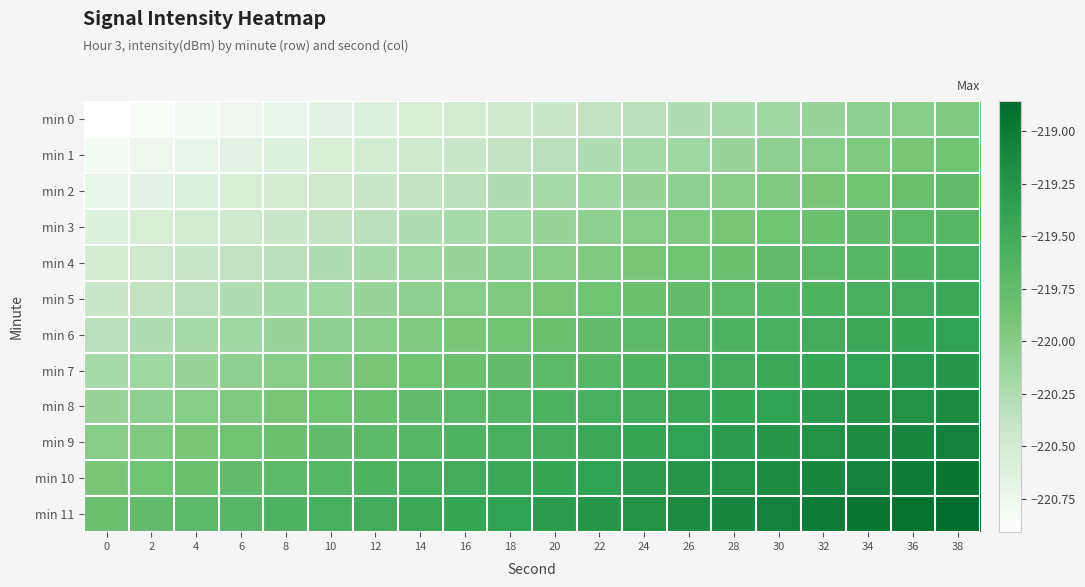

Reading left to right, what are all the values shown in this chart?

min 0: 0=-220.9	2=-220.9	4=-220.8	6=-220.8	8=-220.7	10=-220.7	12=-220.6	14=-220.6	16=-220.5	18=-220.5	20=-220.4	22=-220.4	24=-220.3	26=-220.3	28=-220.2	30=-220.2	32=-220.1	34=-220.1	36=-220.0	38=-220.0
min 1: 0=-220.8	2=-220.8	4=-220.7	6=-220.7	8=-220.6	10=-220.6	12=-220.5	14=-220.5	16=-220.4	18=-220.4	20=-220.3	22=-220.3	24=-220.2	26=-220.2	28=-220.1	30=-220.1	32=-220.0	34=-220.0	36=-219.9	38=-219.9
min 2: 0=-220.7	2=-220.7	4=-220.6	6=-220.6	8=-220.5	10=-220.5	12=-220.4	14=-220.4	16=-220.3	18=-220.3	20=-220.2	22=-220.2	24=-220.1	26=-220.1	28=-220.0	30=-220.0	32=-219.9	34=-219.9	36=-219.8	38=-219.8
min 3: 0=-220.6	2=-220.6	4=-220.5	6=-220.5	8=-220.4	10=-220.4	12=-220.3	14=-220.3	16=-220.2	18=-220.2	20=-220.1	22=-220.1	24=-220.0	26=-220.0	28=-219.9	30=-219.9	32=-219.8	34=-219.8	36=-219.7	38=-219.7
min 4: 0=-220.5	2=-220.5	4=-220.4	6=-220.4	8=-220.3	10=-220.3	12=-220.2	14=-220.2	16=-220.1	18=-220.1	20=-220.0	22=-220.0	24=-219.9	26=-219.9	28=-219.8	30=-219.8	32=-219.7	34=-219.7	36=-219.6	38=-219.6
min 5: 0=-220.4	2=-220.4	4=-220.3	6=-220.3	8=-220.2	10=-220.2	12=-220.1	14=-220.1	16=-220.0	18=-220.0	20=-219.9	22=-219.9	24=-219.8	26=-219.8	28=-219.7	30=-219.7	32=-219.6	34=-219.6	36=-219.5	38=-219.5
min 6: 0=-220.3	2=-220.3	4=-220.2	6=-220.2	8=-220.1	10=-220.1	12=-220.0	14=-220.0	16=-219.9	18=-219.9	20=-219.8	22=-219.8	24=-219.7	26=-219.7	28=-219.6	30=-219.6	32=-219.5	34=-219.5	36=-219.4	38=-219.4
min 7: 0=-220.2	2=-220.2	4=-220.1	6=-220.1	8=-220.0	10=-220.0	12=-219.9	14=-219.9	16=-219.8	18=-219.8	20=-219.7	22=-219.7	24=-219.6	26=-219.6	28=-219.5	30=-219.5	32=-219.4	34=-219.4	36=-219.3	38=-219.3
min 8: 0=-220.1	2=-220.1	4=-220.0	6=-220.0	8=-219.9	10=-219.9	12=-219.8	14=-219.8	16=-219.7	18=-219.7	20=-219.6	22=-219.6	24=-219.5	26=-219.5	28=-219.4	30=-219.4	32=-219.3	34=-219.3	36=-219.2	38=-219.2
min 9: 0=-220.0	2=-220.0	4=-219.9	6=-219.9	8=-219.8	10=-219.8	12=-219.7	14=-219.7	16=-219.6	18=-219.6	20=-219.5	22=-219.5	24=-219.4	26=-219.4	28=-219.3	30=-219.3	32=-219.2	34=-219.2	36=-219.1	38=-219.1
min 10: 0=-219.9	2=-219.9	4=-219.8	6=-219.8	8=-219.7	10=-219.7	12=-219.6	14=-219.6	16=-219.5	18=-219.5	20=-219.4	22=-219.4	24=-219.3	26=-219.3	28=-219.2	30=-219.2	32=-219.1	34=-219.1	36=-219.0	38=-219.0
min 11: 0=-219.8	2=-219.8	4=-219.7	6=-219.7	8=-219.6	10=-219.6	12=-219.5	14=-219.5	16=-219.4	18=-219.4	20=-219.3	22=-219.3	24=-219.2	26=-219.2	28=-219.1	30=-219.1	32=-219.0	34=-219.0	36=-218.9	38=-218.9